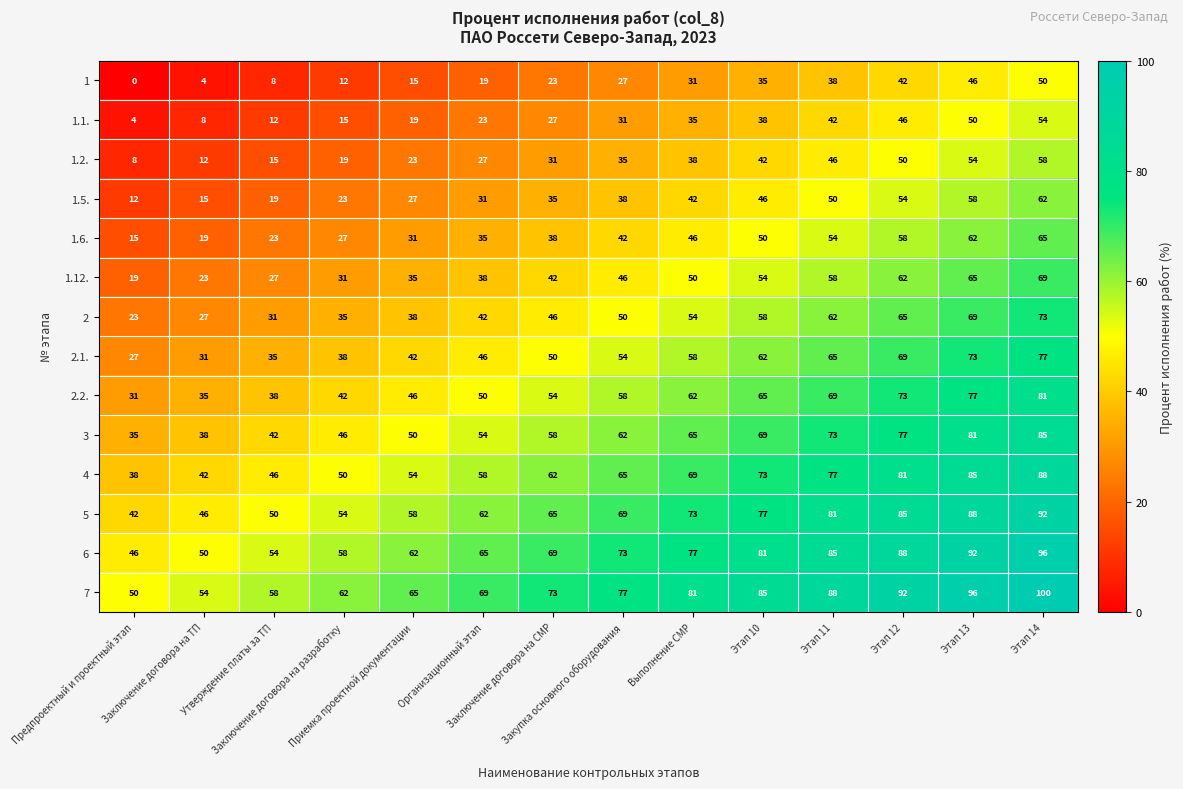

At how many categories does at least one series exceed 55?

12